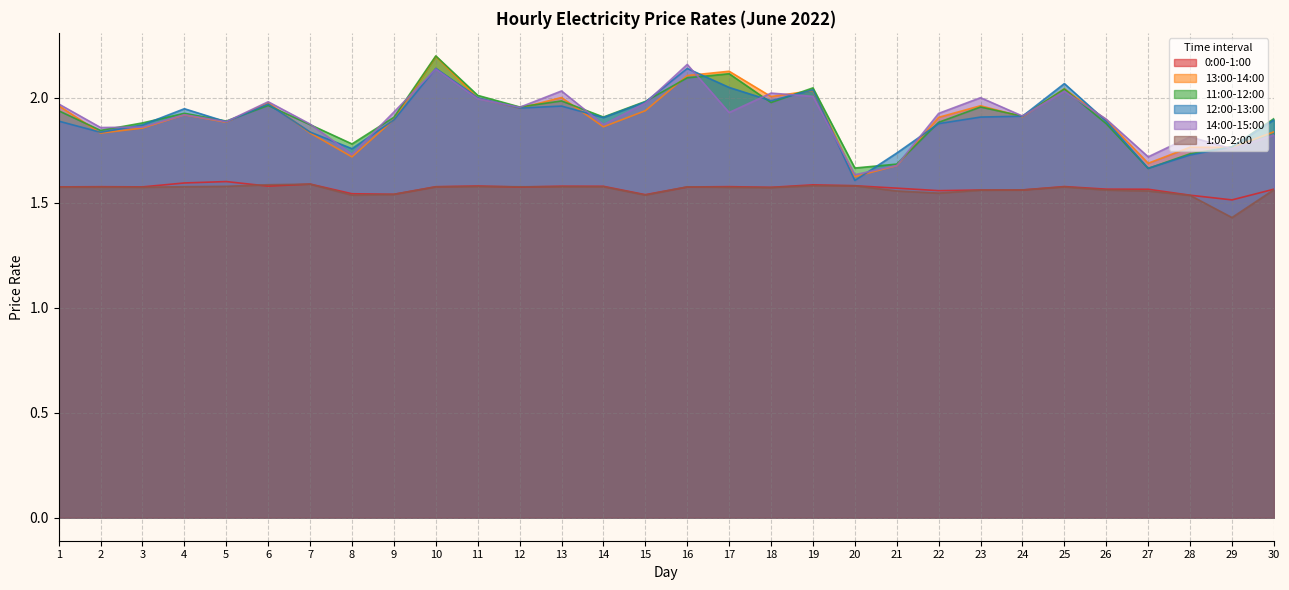

What is the smallest value displayed?

1.4